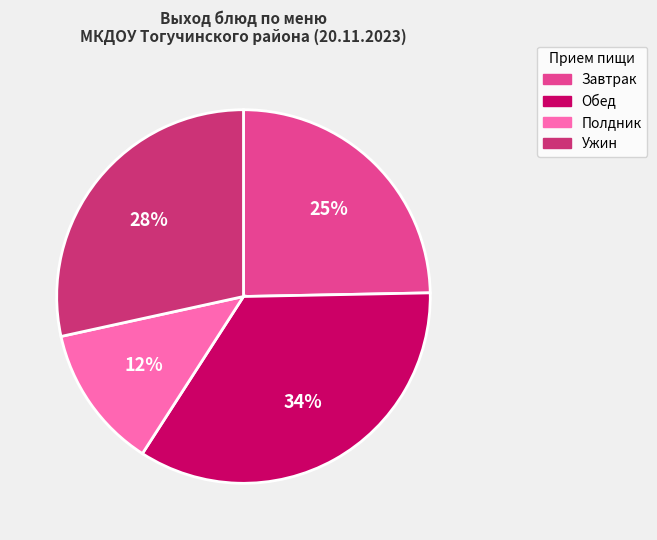

Is there a majority slice in this chart?

No